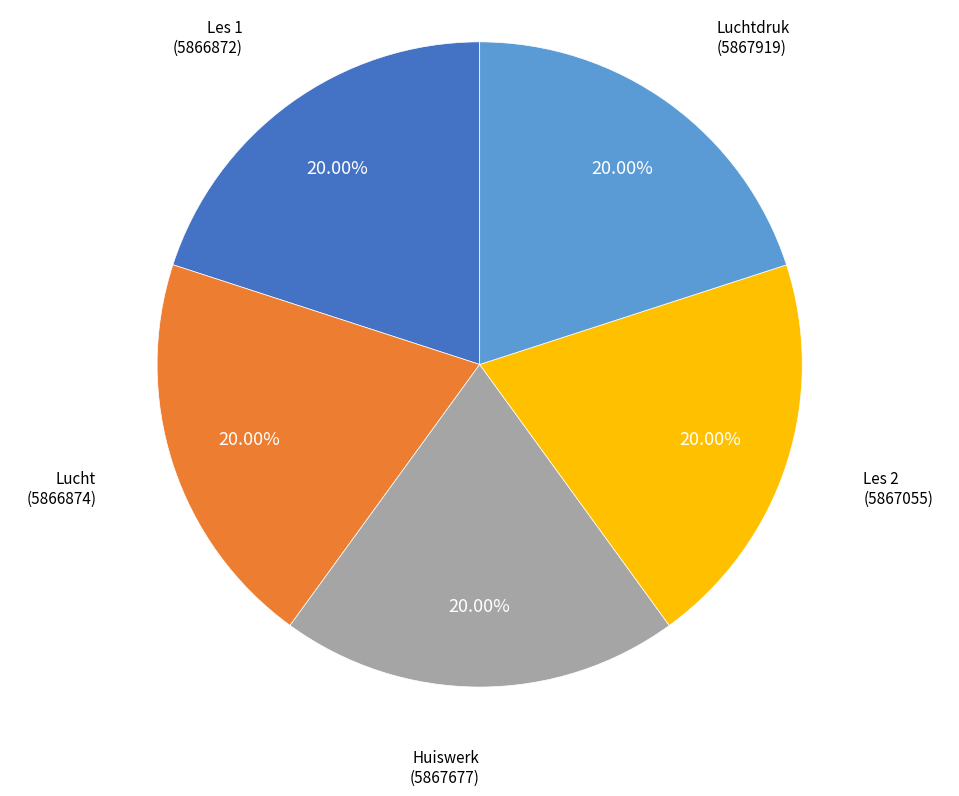

True or false: Luchtdruk accounts for 30% of the total.

False